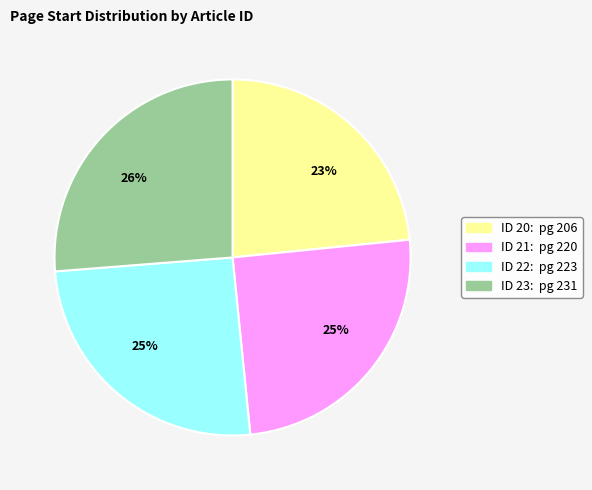

Does any single category account for the majority?

No